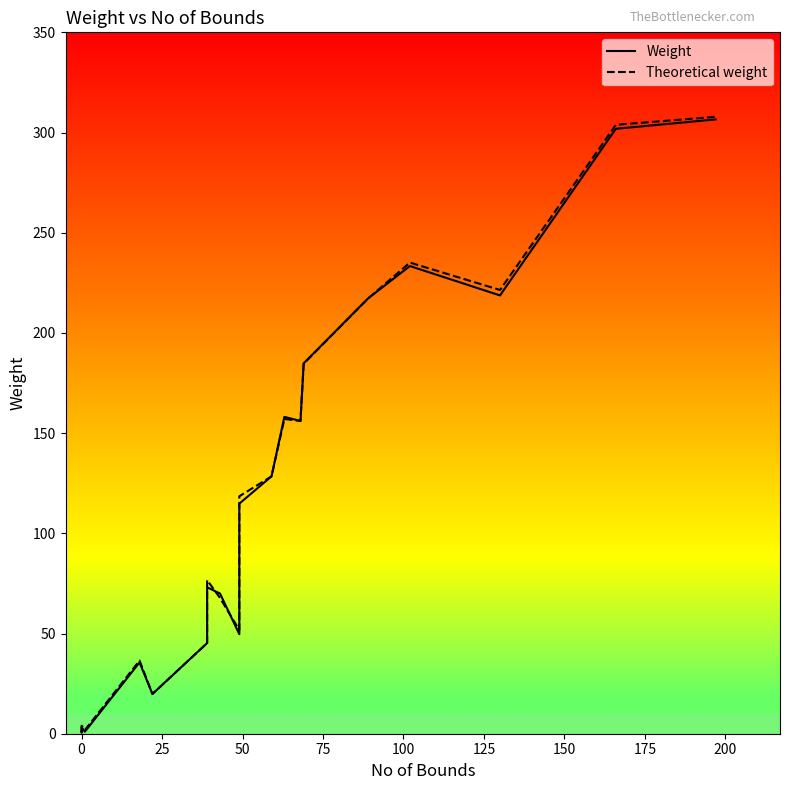

What is the difference between the second highest and second lowest values in the Theoretical weight series?

302.0